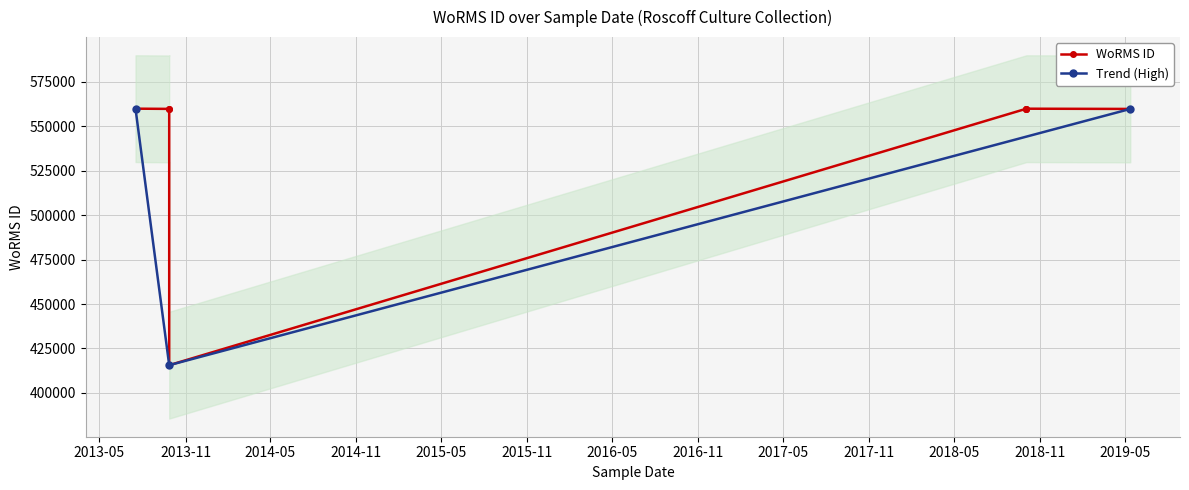

Approximately how many times larger is the value at 27-09-2013 compared to 03-10-2018?

0.7